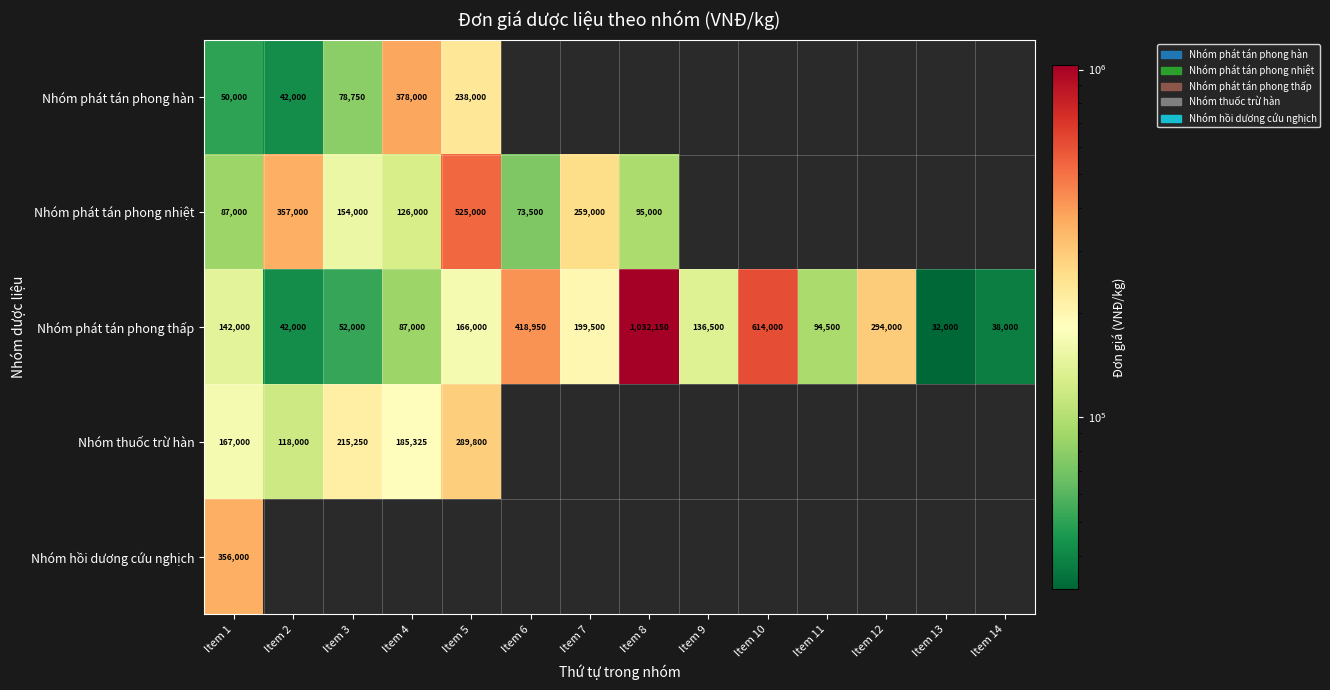

True or false: Nhóm phát tán phong nhiệt has a value of 586114.9 at Item 2.

False